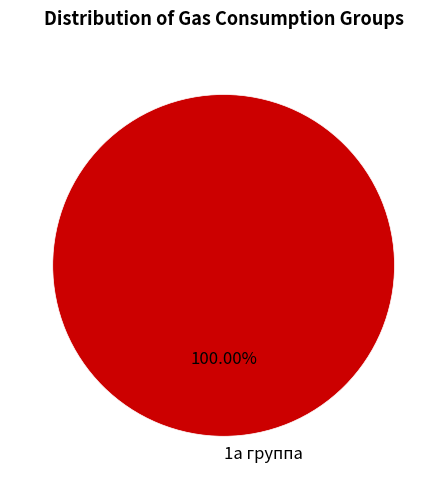

Does 1а группа account for over 50% of the chart?

Yes